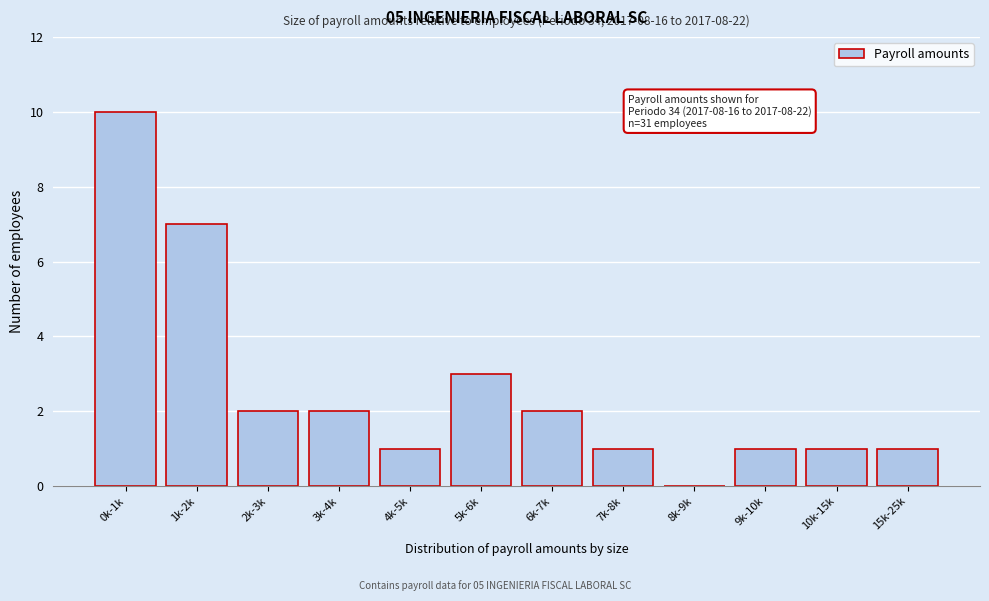

Reading left to right, transcribe all the data shown in this chart.

0k-1k=10	1k-2k=7	2k-3k=2	3k-4k=2	4k-5k=1	5k-6k=3	6k-7k=2	7k-8k=1	8k-9k=0	9k-10k=1	10k-15k=1	15k-25k=1